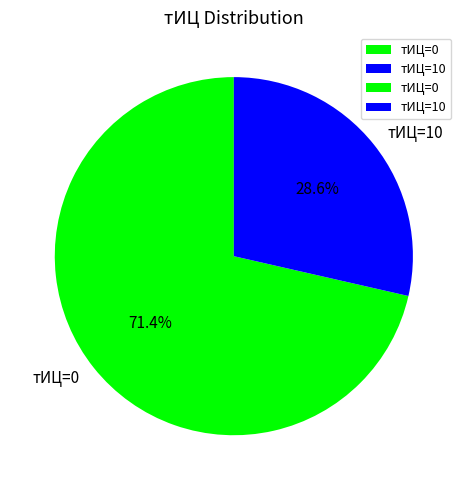

Count the number of slices in the pie.

2